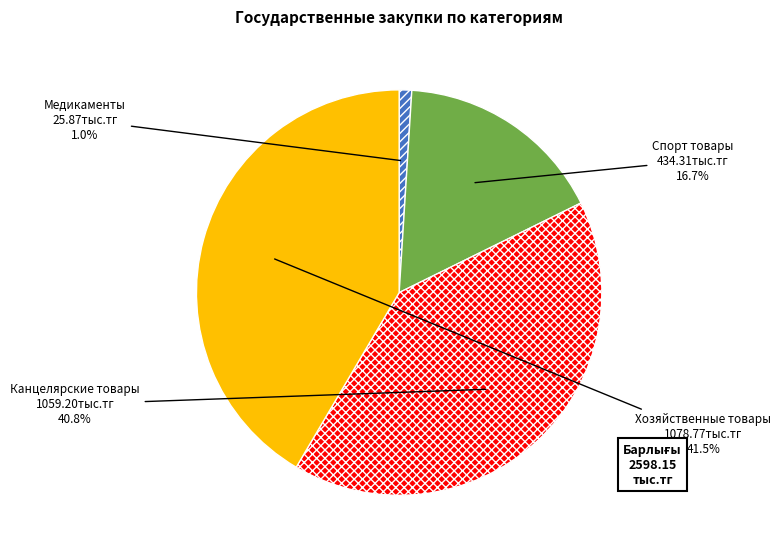

Rank the categories by value from highest to lowest.

Хозяйственные товары, Канцелярские товары, Спорт товары, Медикаменты